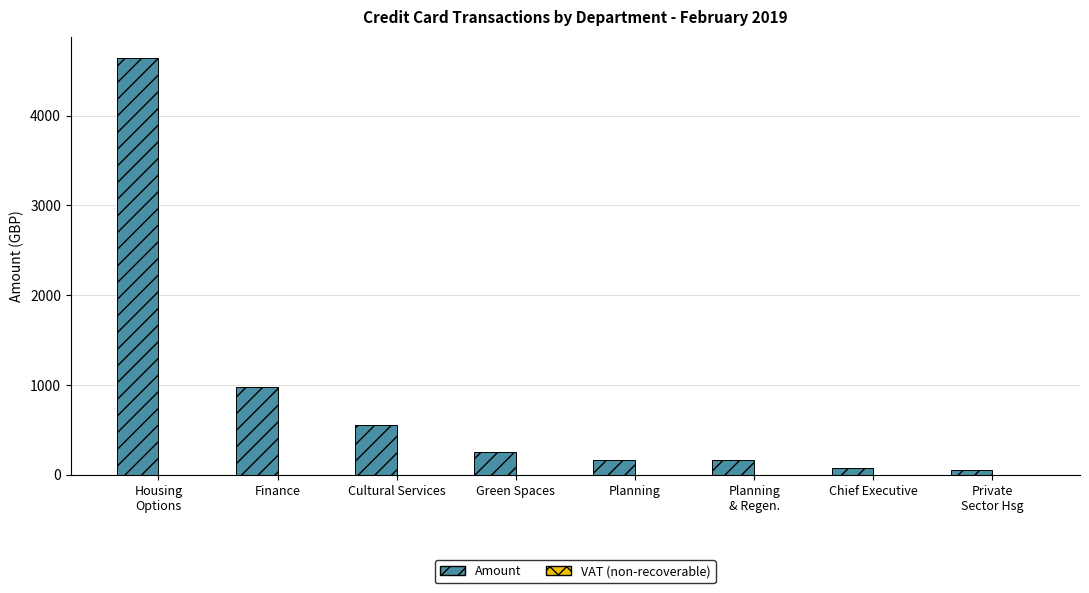

True or false: the data shows 654.5 at Finance.

False